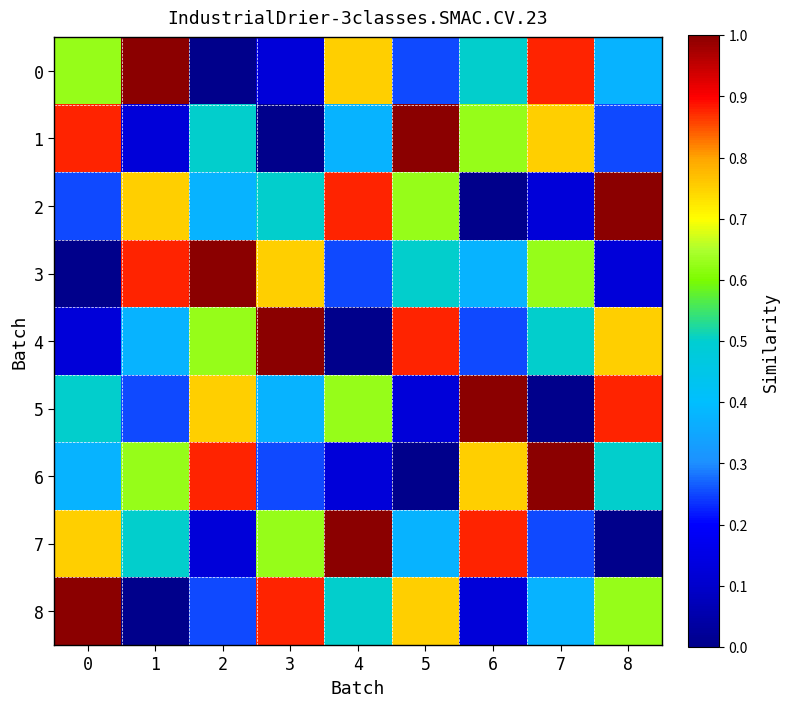

Rank the series at 2 from highest to lowest value.

3, 6, 5, 4, 1, 2, 8, 7, 0